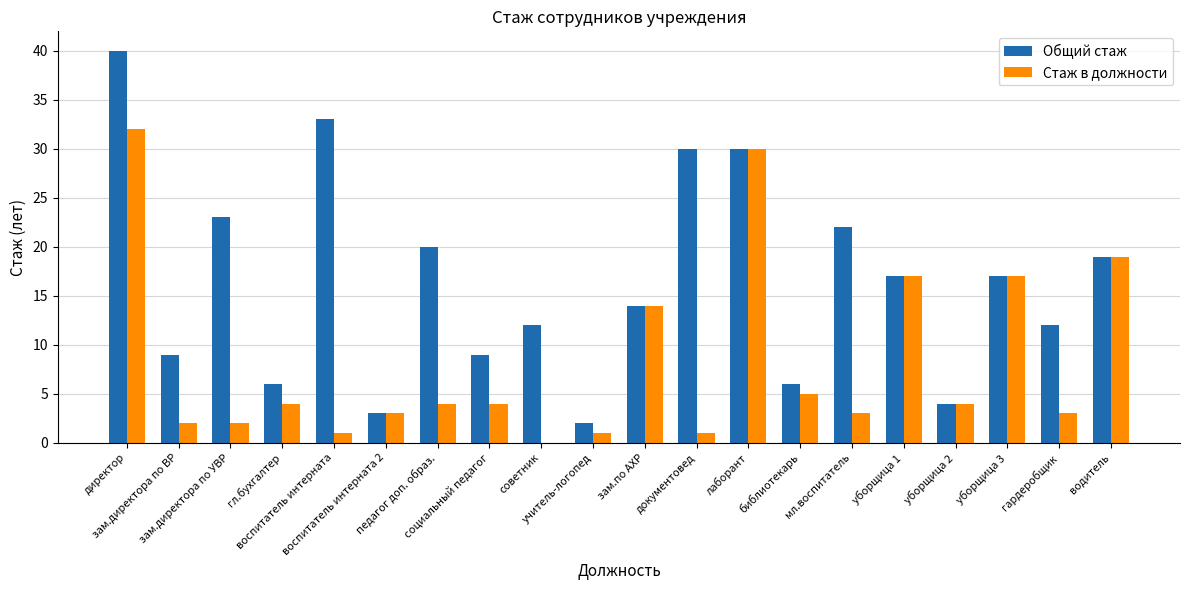

What is the maximum value shown in the chart?

40